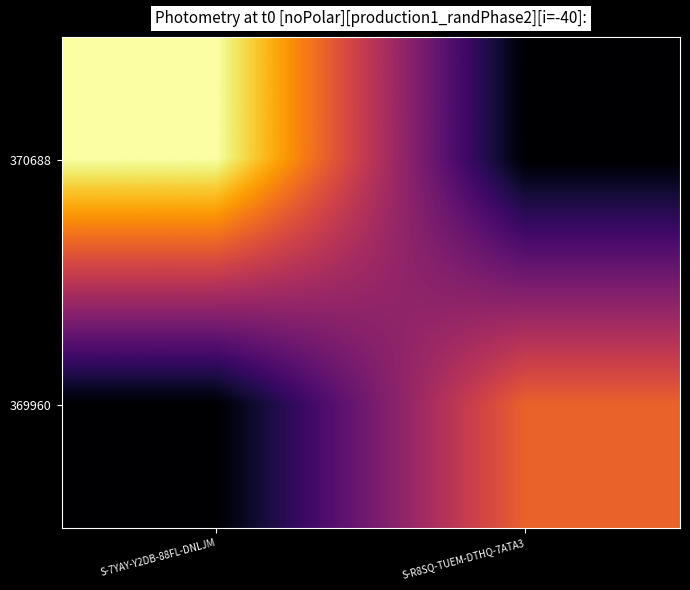

Reading right to left, what are all the values shown in this chart?

370688: S-R8SQ-TUEM-DTHQ-7ATA3=0	S-7YAY-Y2DB-88FL-DNLJM=15263802093530429440
369960: S-R8SQ-TUEM-DTHQ-7ATA3=9907794934850660352	S-7YAY-Y2DB-88FL-DNLJM=0